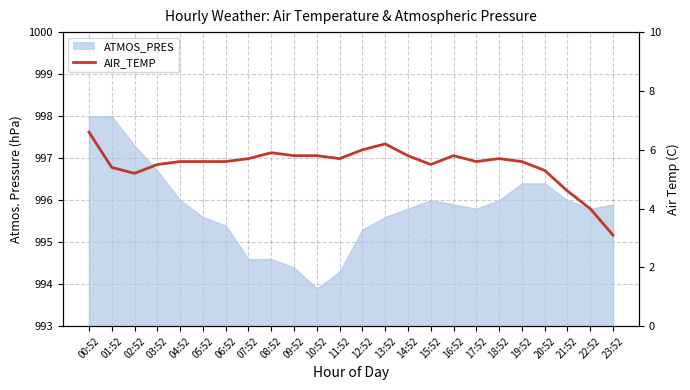

Is it true that the value at 17:52 is 2.7?

False